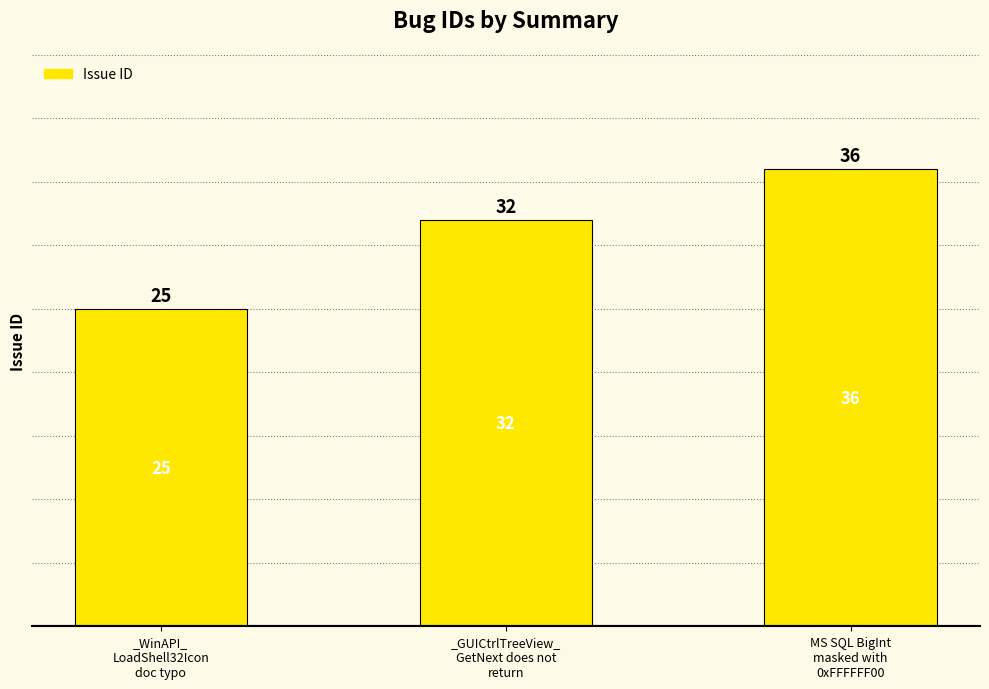

What is the change in value from _WinAPI_
LoadShell32Icon
doc typo to MS SQL BigInt
masked with
0xFFFFFF00?

+11